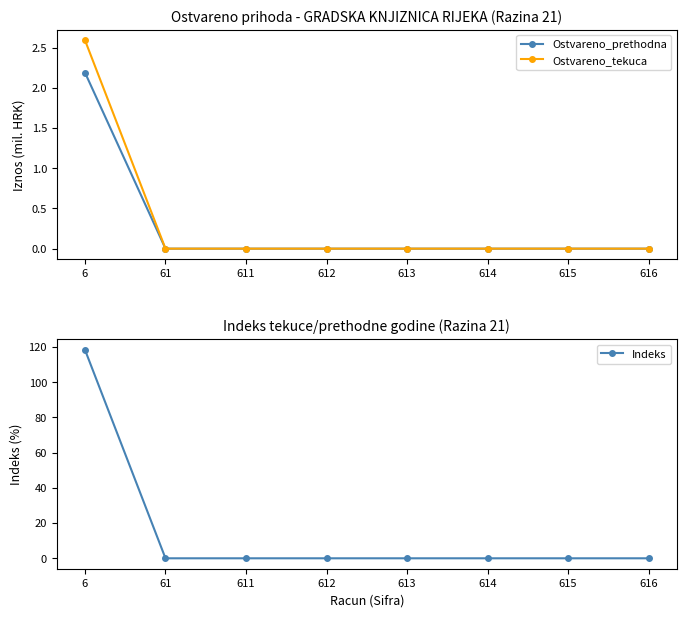

At which label does Indeks reach its peak?

6